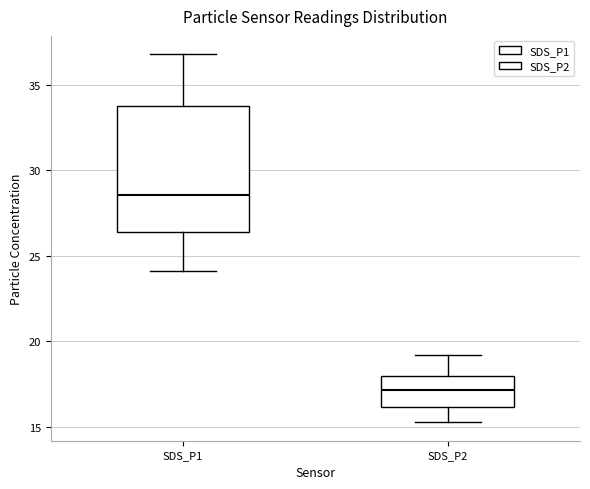

Comparing the boxes themselves (not the whiskers), which one is the tallest?

SDS_P1